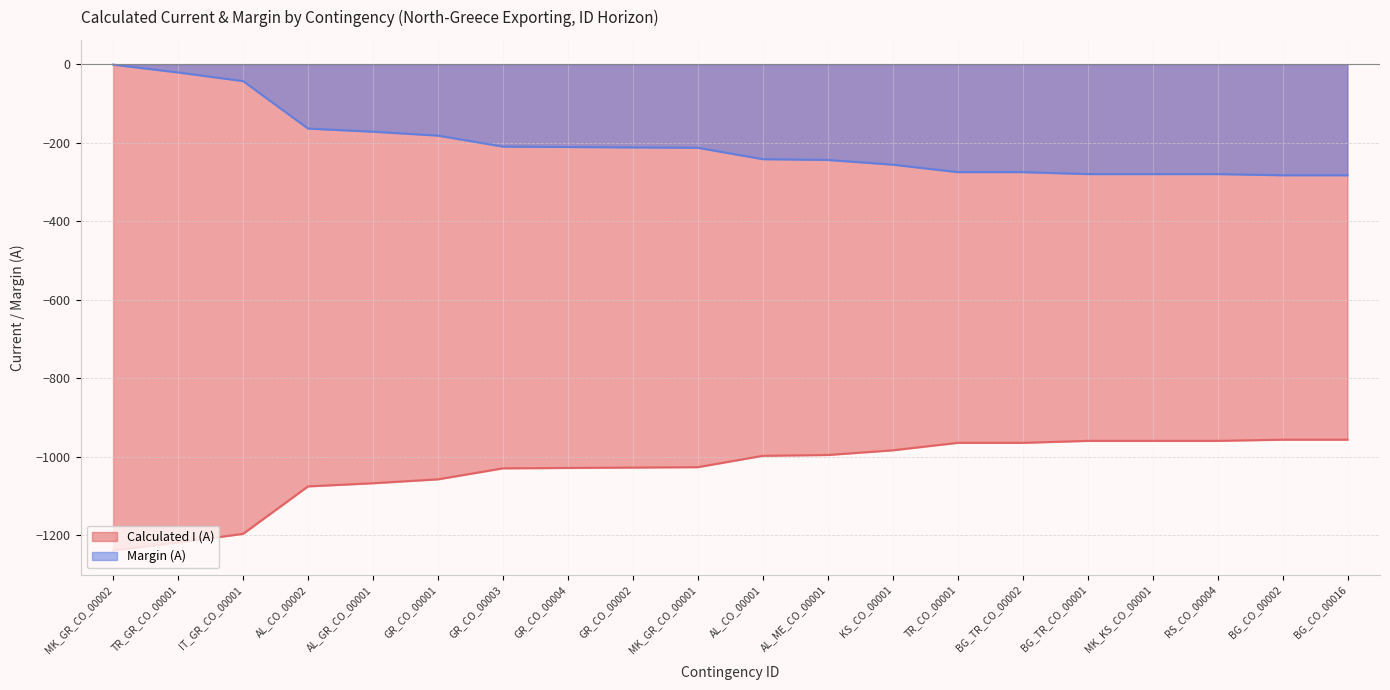

List the series in order of their peak value, highest first.

Margin (A), Calculated I (A)